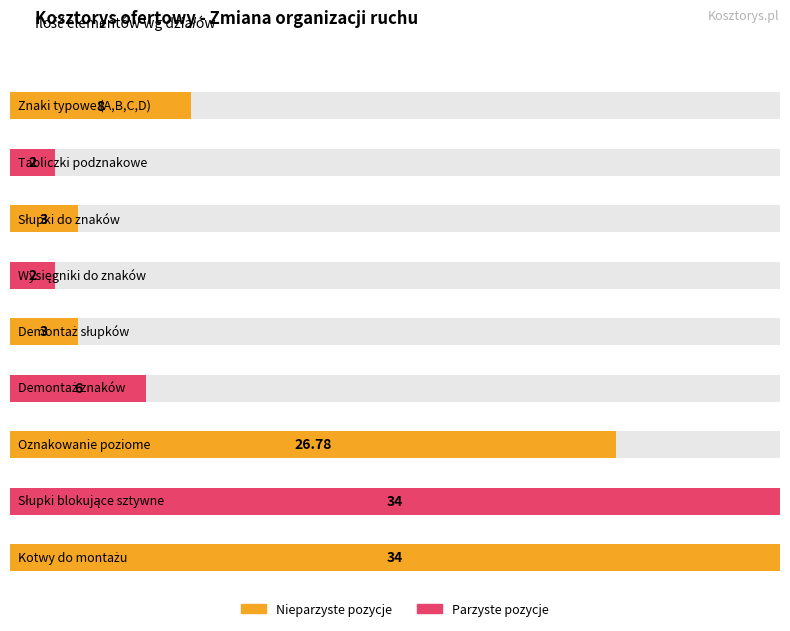

Which category has the highest value across all series?

Słupki blokujące sztywne